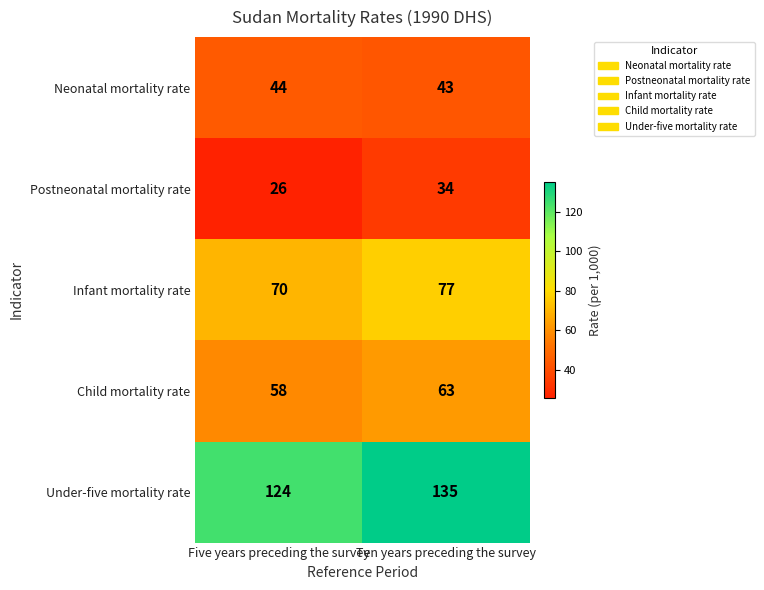

Reading left to right, extract all data points from this chart.

Neonatal mortality rate: Five years preceding the survey=44	Ten years preceding the survey=43
Postneonatal mortality rate: Five years preceding the survey=26	Ten years preceding the survey=34
Infant mortality rate: Five years preceding the survey=70	Ten years preceding the survey=77
Child mortality rate: Five years preceding the survey=58	Ten years preceding the survey=63
Under-five mortality rate: Five years preceding the survey=124	Ten years preceding the survey=135